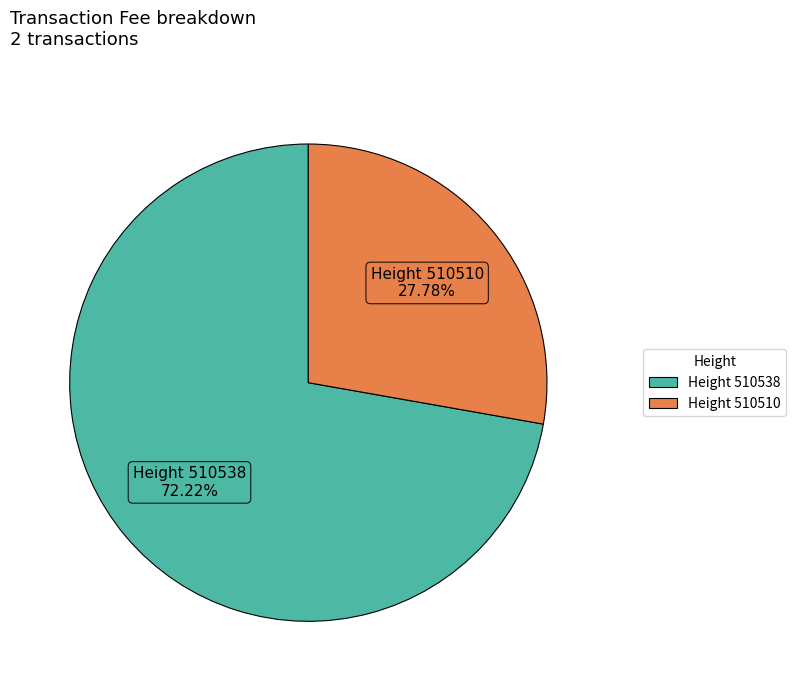

To the nearest percent, what is the difference between the largest and smallest slice percentages?

44%